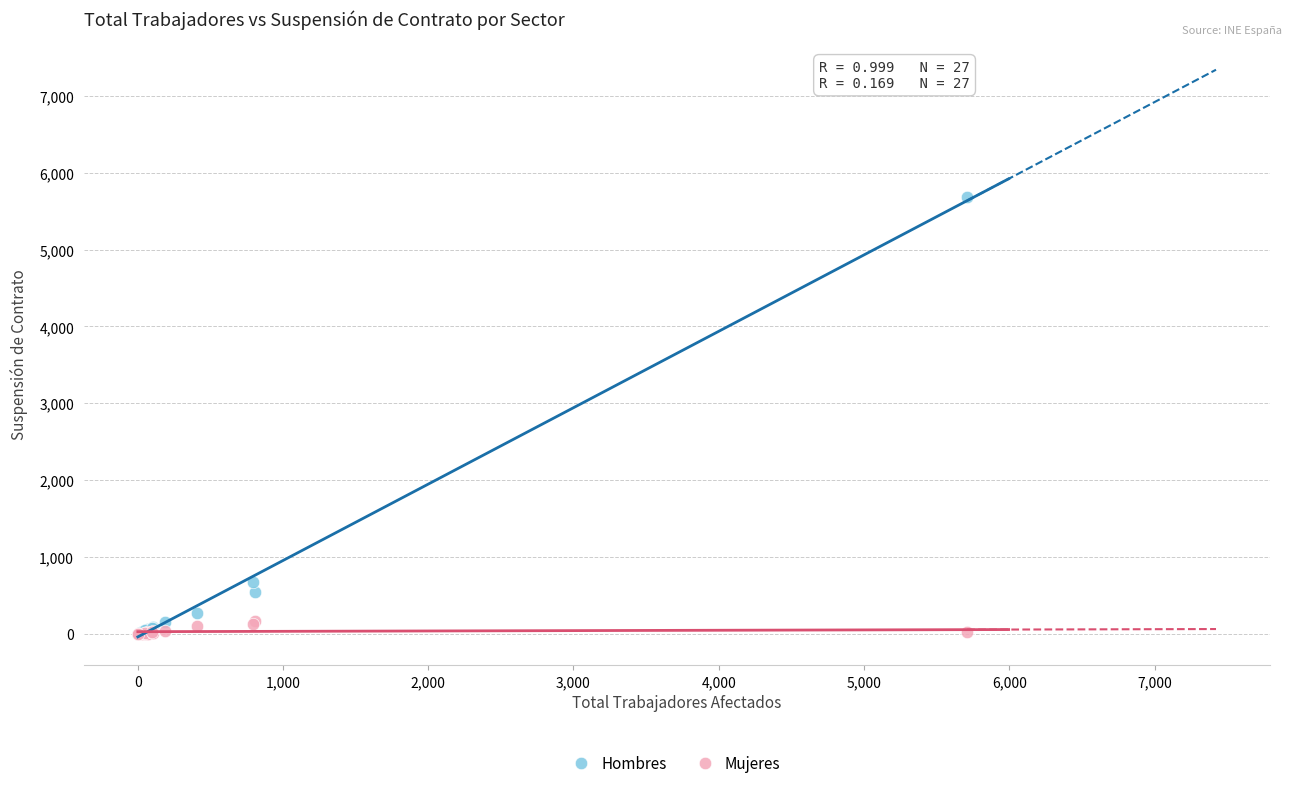

In the Hombres series, what Y value is closest to 2841?

669